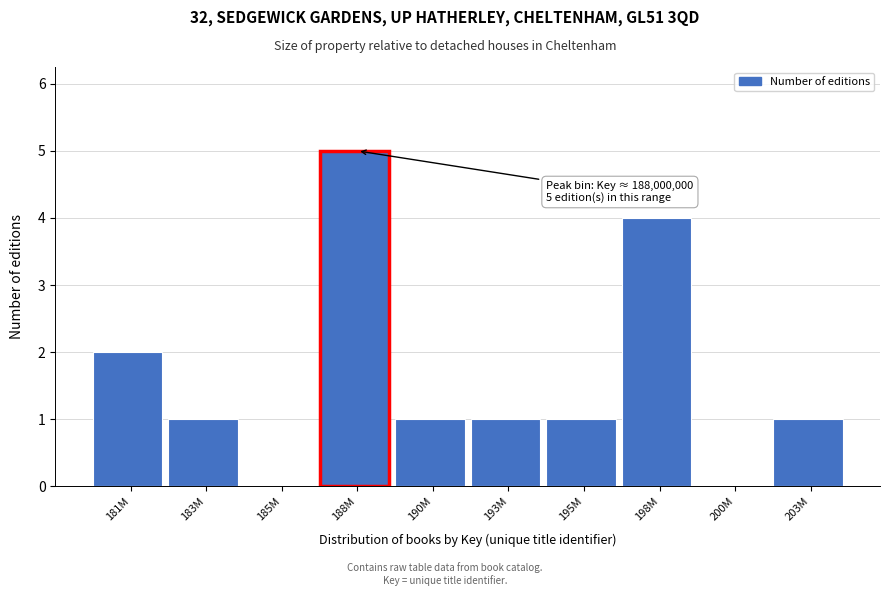

Reading right to left, list all the values displayed in this chart.

203M=1	200M=0	198M=4	195M=1	193M=1	190M=1	188M=5	185M=0	183M=1	181M=2